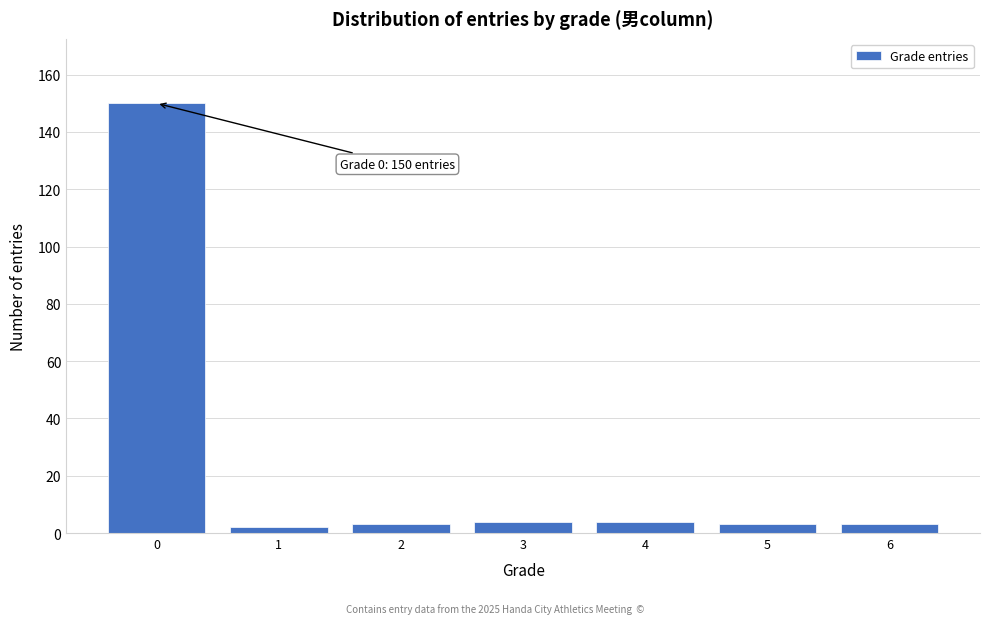

Reading left to right, list all the values displayed in this chart.

150	2	3	4	4	3	3